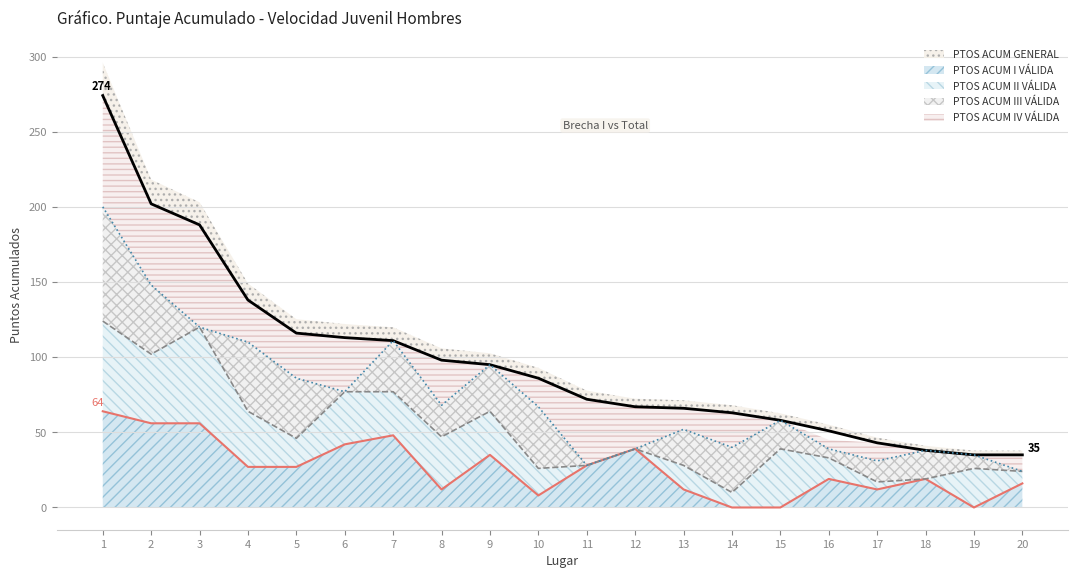

The PTOS ACUM I VALIDA series shows 27 at 4. True or false?

True